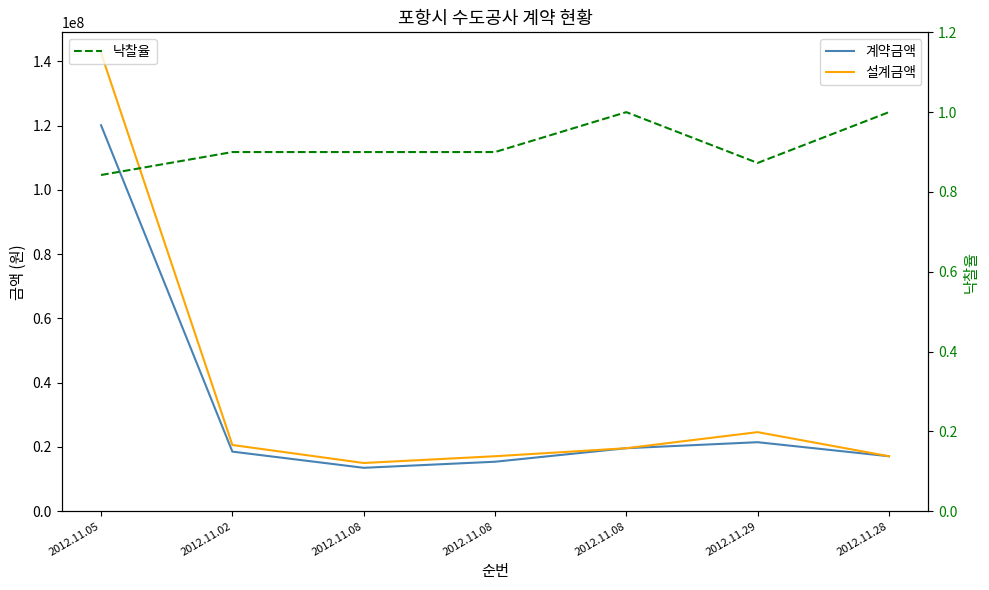

Rank the categories by 낙찰율 value from highest to lowest.

2012.11.08, 2012.11.28, 2012.11.02, 2012.11.08, 2012.11.08, 2012.11.29, 2012.11.05